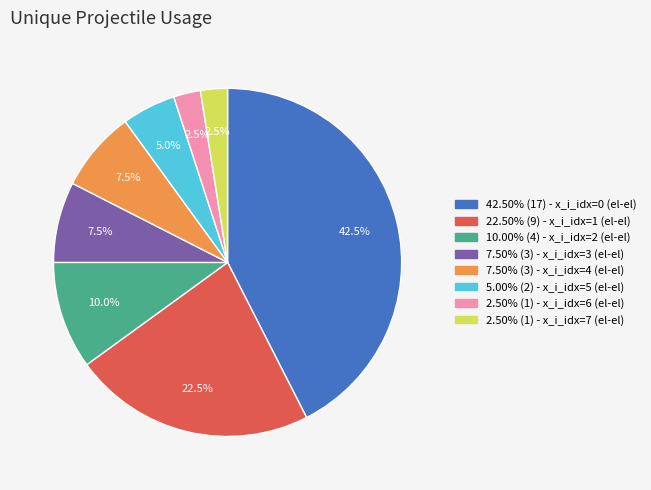

Is there a majority slice in this chart?

No